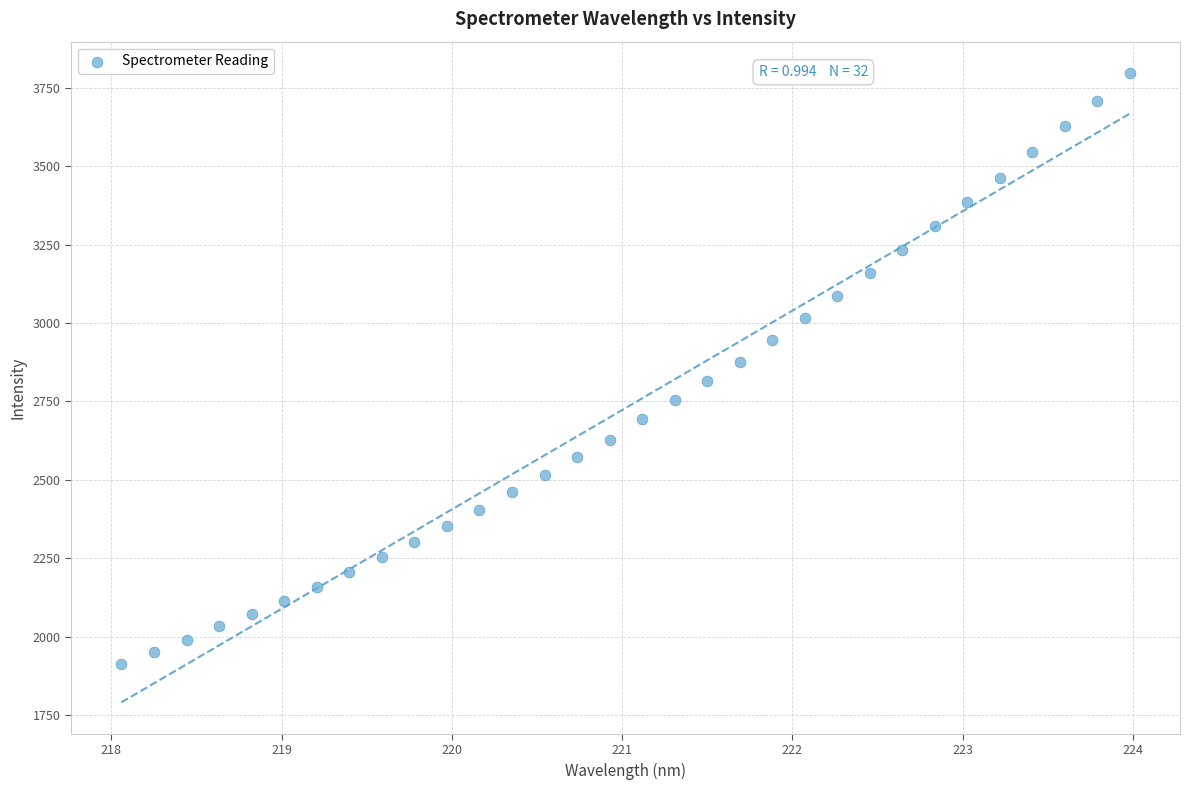

What is the range of X values (max minus min)?

5.9